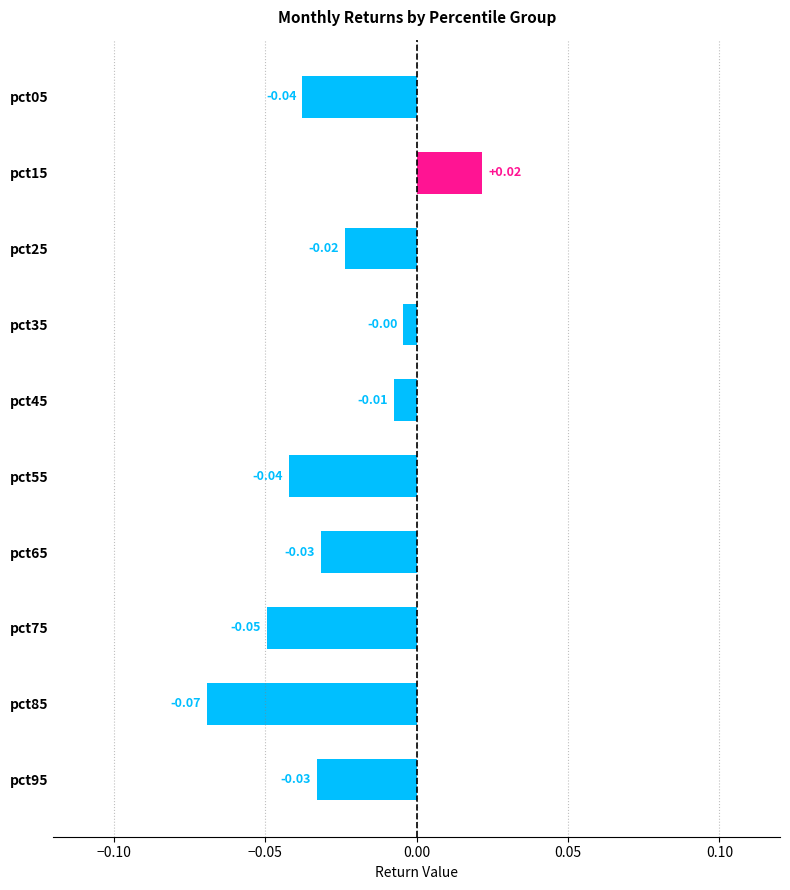

Which label corresponds to the largest value in the chart?

pct15